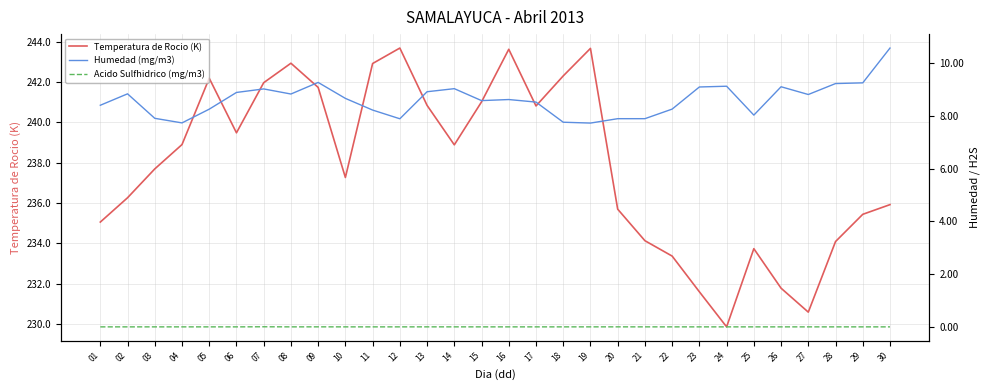

The Temperatura de Rocio (K) series shows 240.8 at 17. True or false?

True